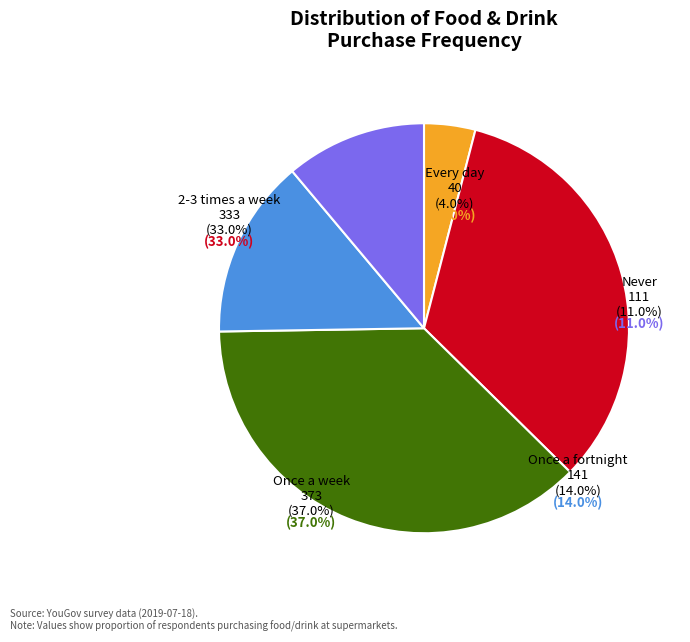

The Once a week slice represents 37% of the pie. True or false?

True